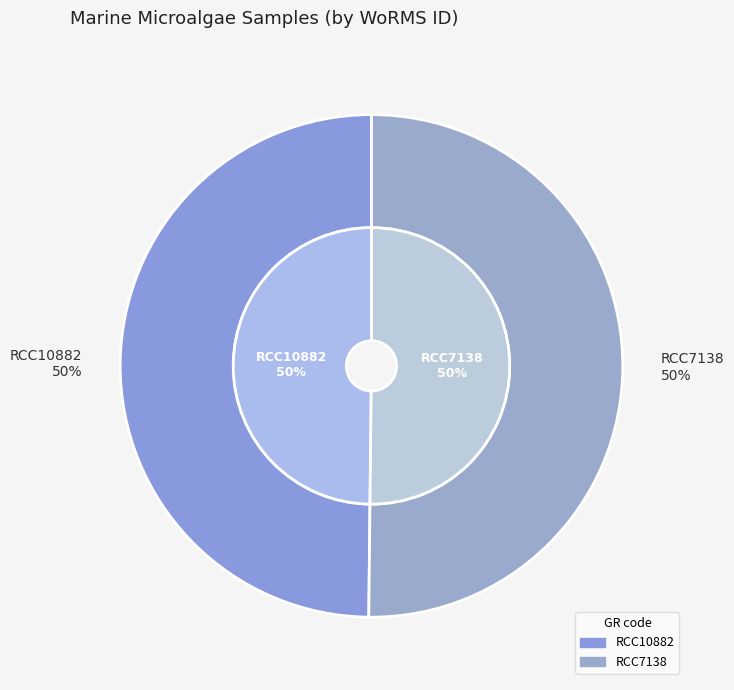

Which has a higher value, RCC7138 or RCC10882?

RCC7138